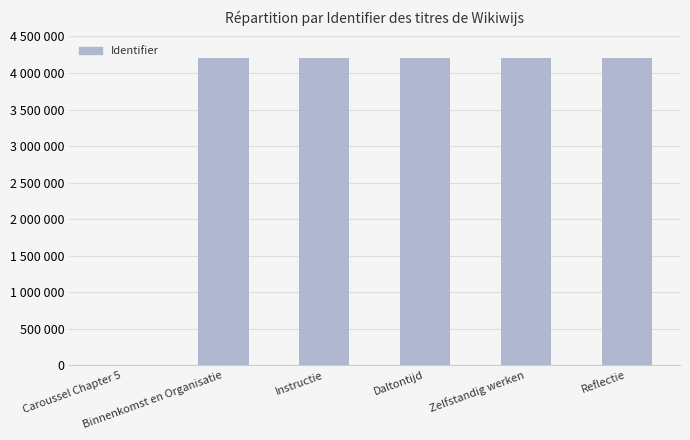

Which category has the highest value across all series?

Reflectie